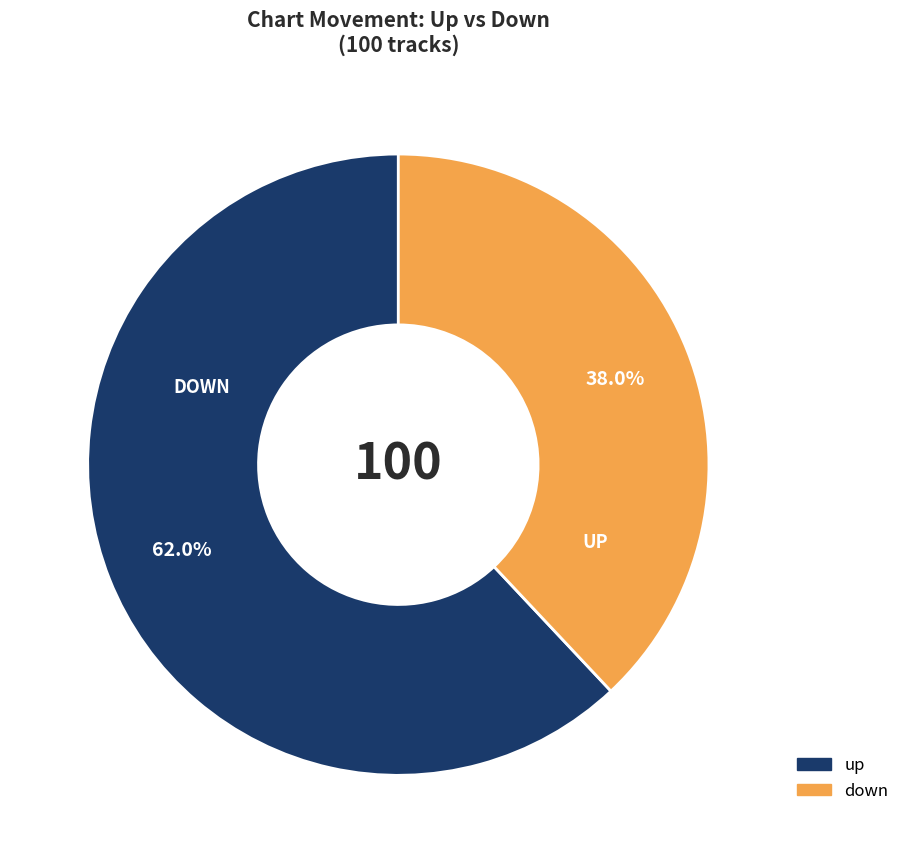

Which has a higher value, up or down?

up